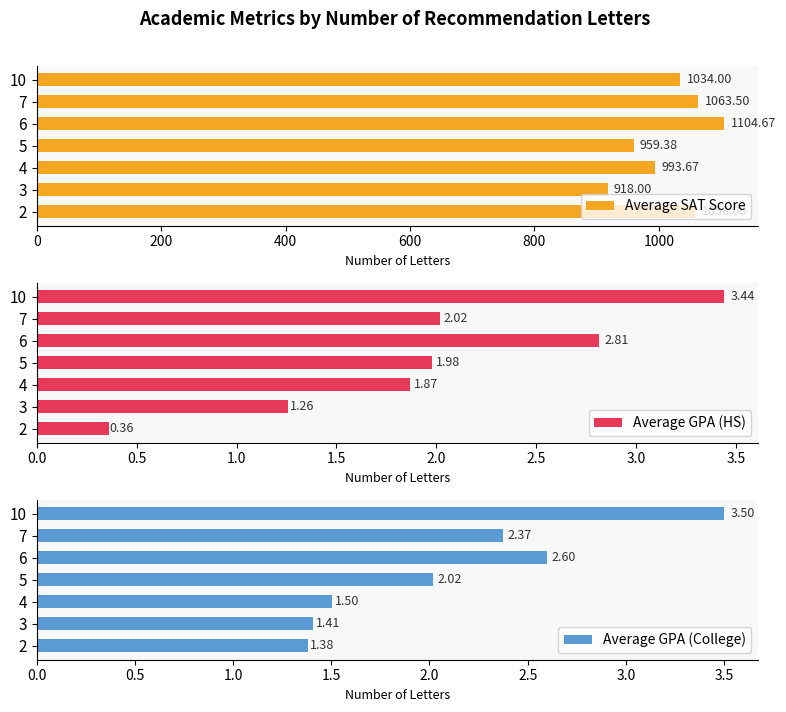

True or false: Average GPA (HS) has a value of 2.8 at 6.

True